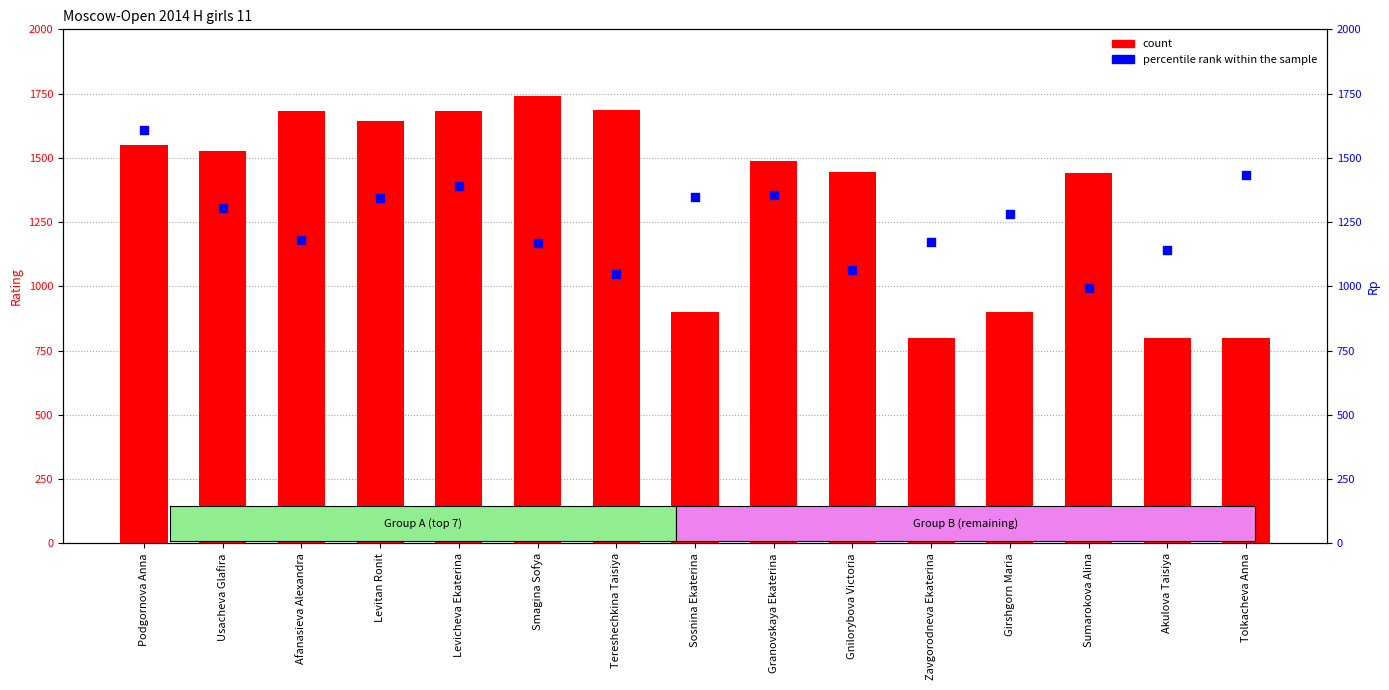

At how many categories does at least one series exceed 1510?

7